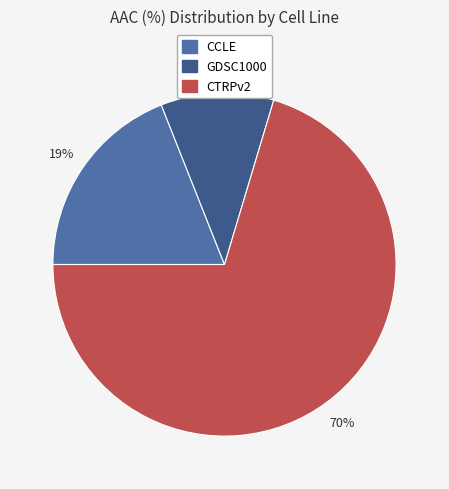

What is the largest slice in the pie chart?

CTRPv2